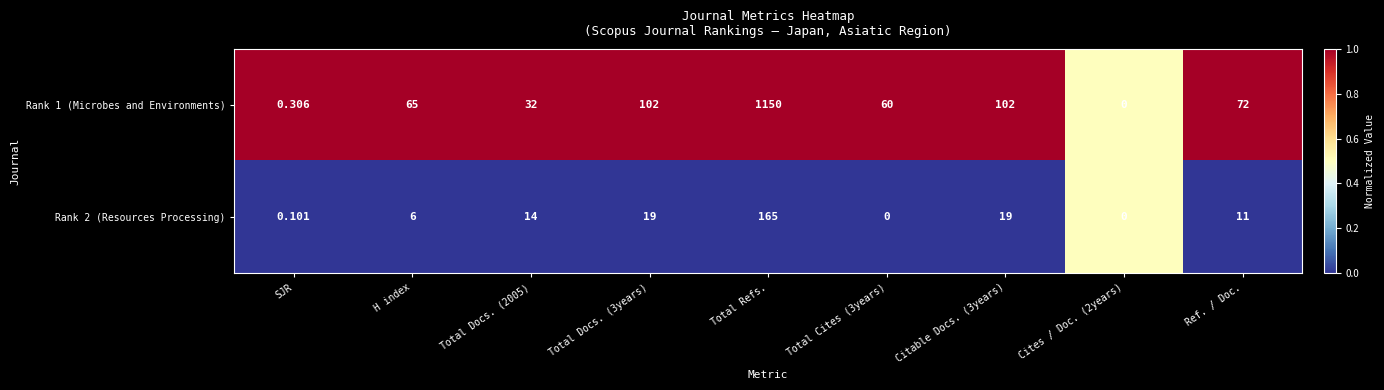

Which category has the highest value across all series?

Total Refs.